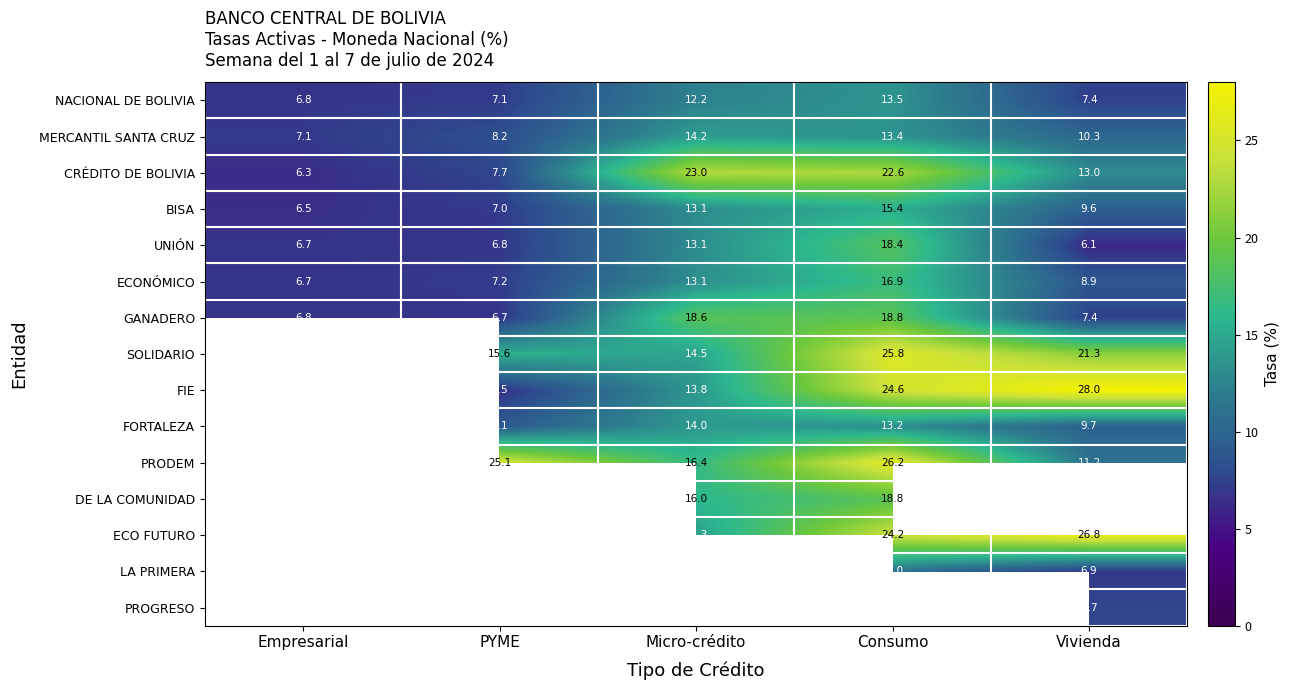

What is the difference between the maximum and minimum values in the MERCANTIL SANTA CRUZ series?

7.1